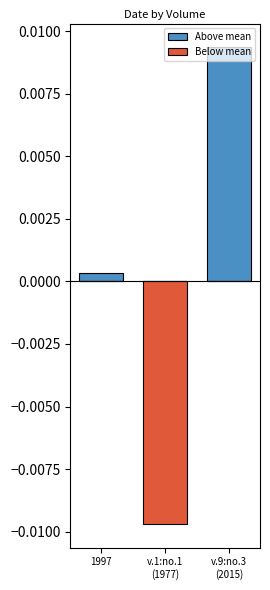

What are all the series names shown in the legend?

Above mean, Below mean